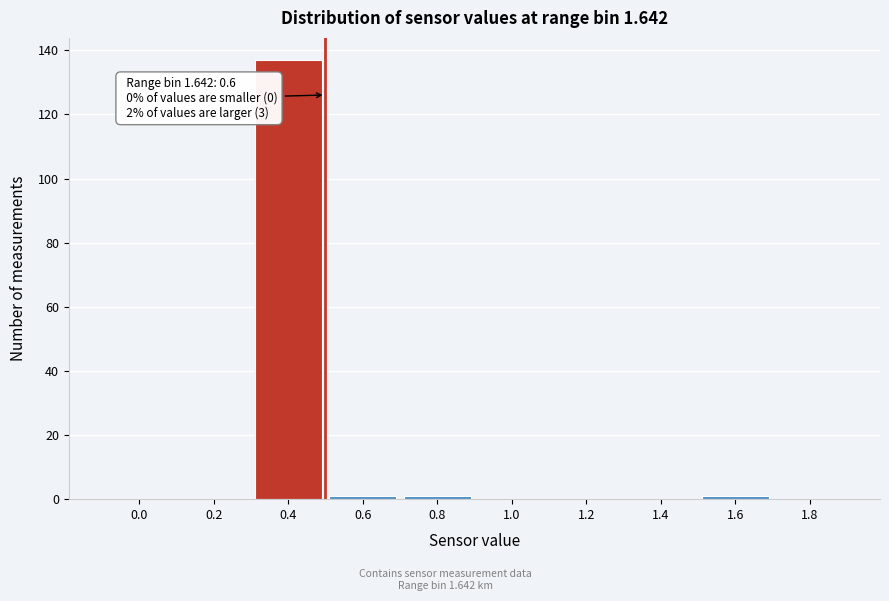

Reading left to right, extract all data points from this chart.

0.0=0	0.2=0	0.4=137	0.6=1	0.8=1	1.0=0	1.2=0	1.4=0	1.6=1	1.8=0